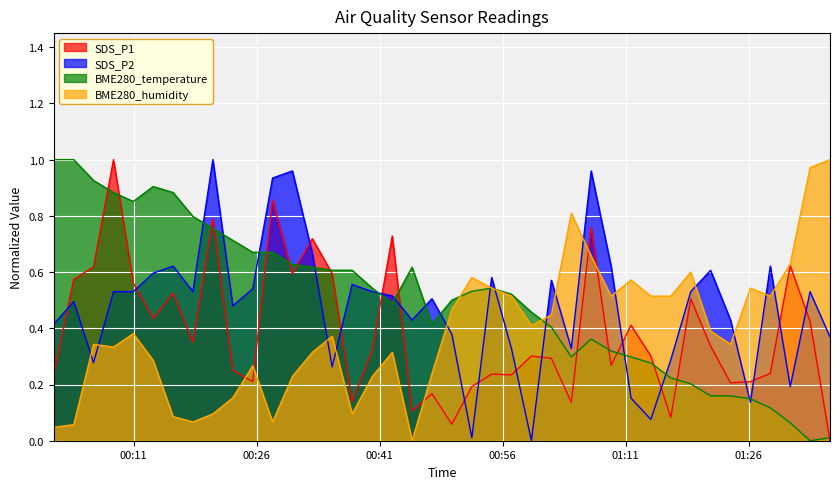

How many data points in BME280_temperature are above 0?

39